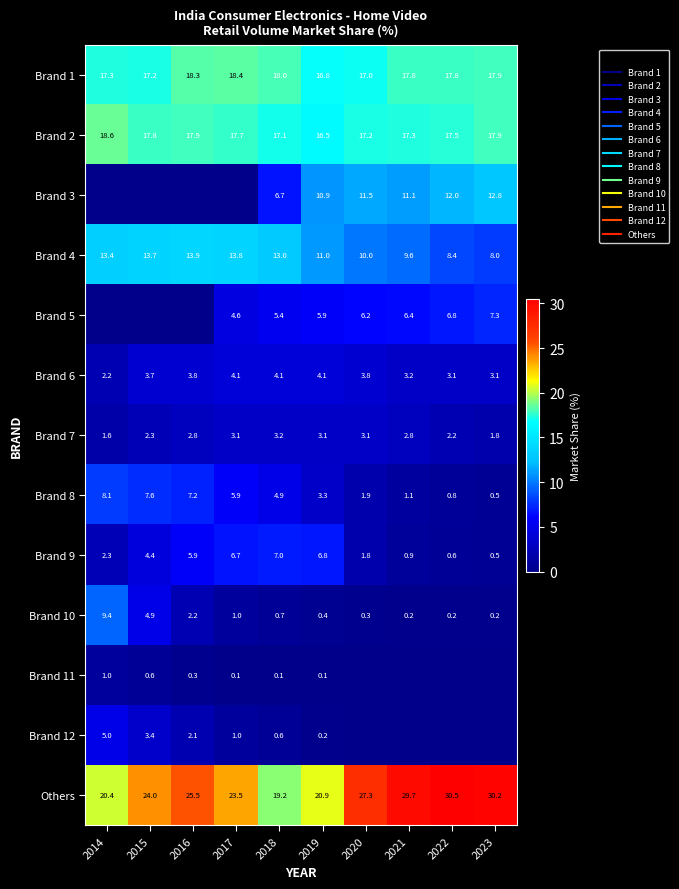

Is it true that Brand 10 equals 3.0 at 2016?

False